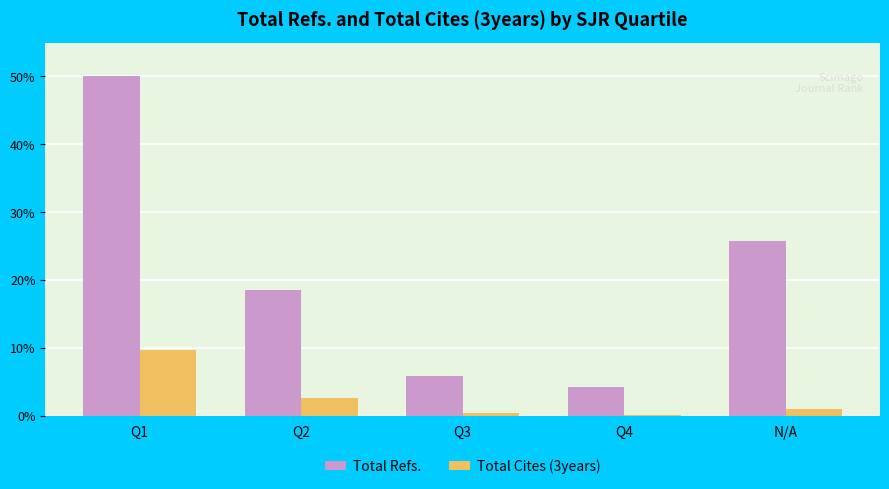

What is the minimum value for Total Refs.?

4.3